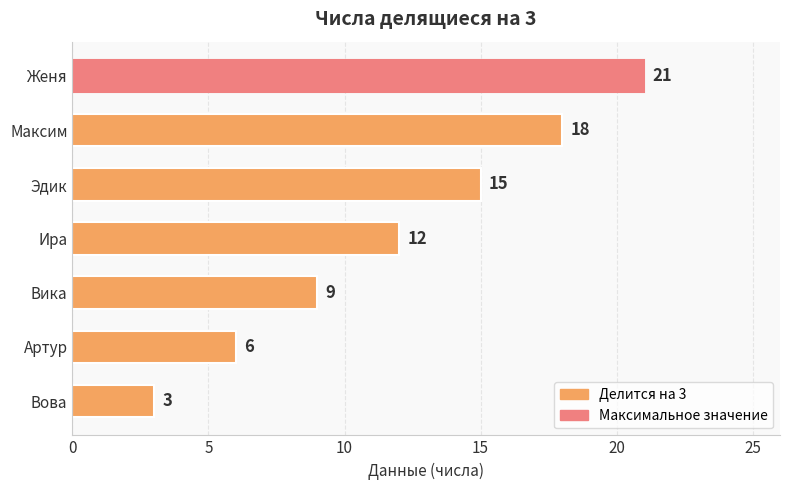

How many values are below 12?

3